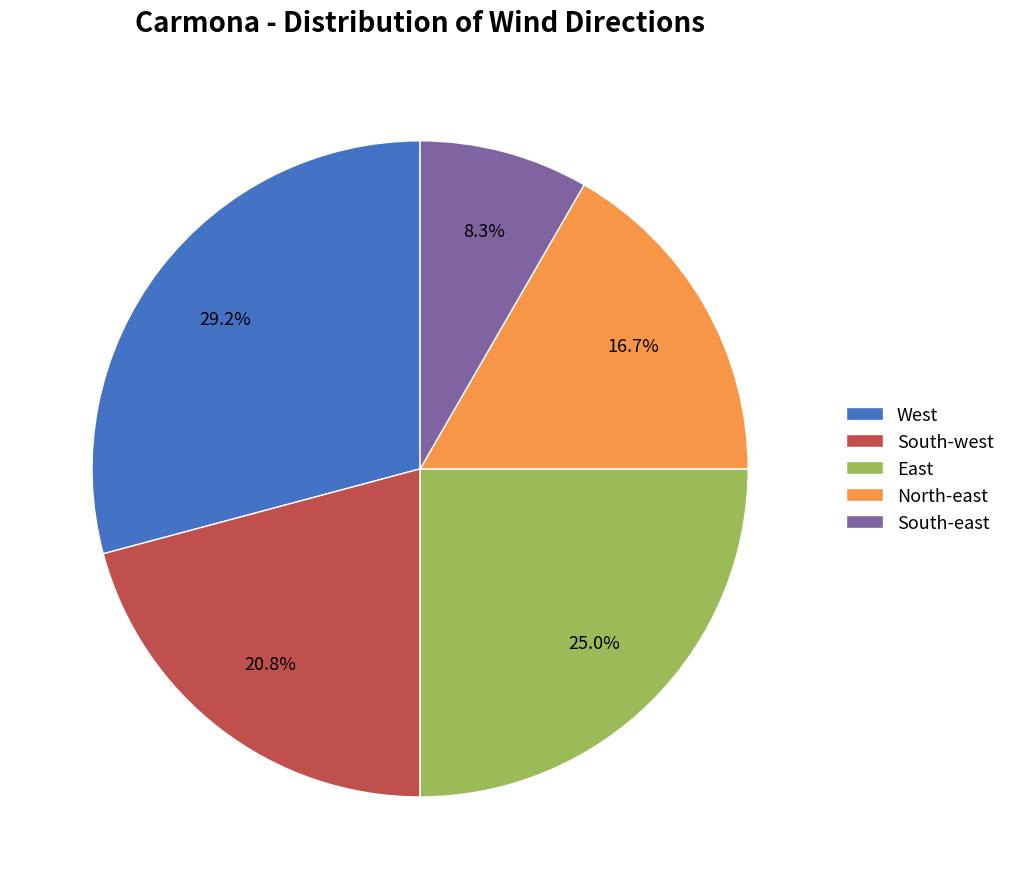

To the nearest percent, what is the average slice percentage?

20%